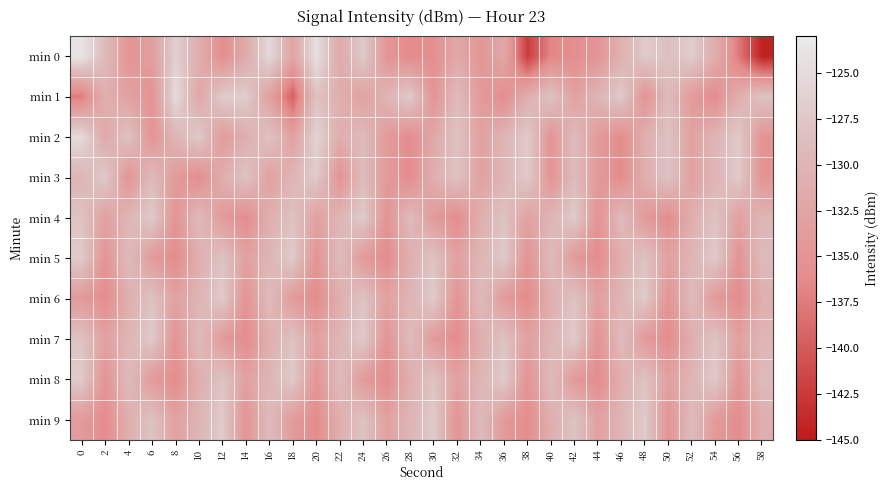

Which label corresponds to the smallest value in the chart?

58